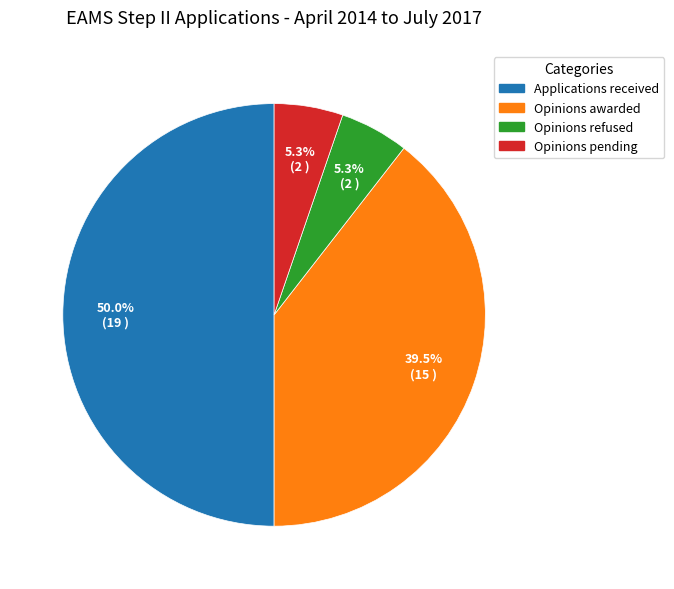

Which slice is the largest?

Applications received